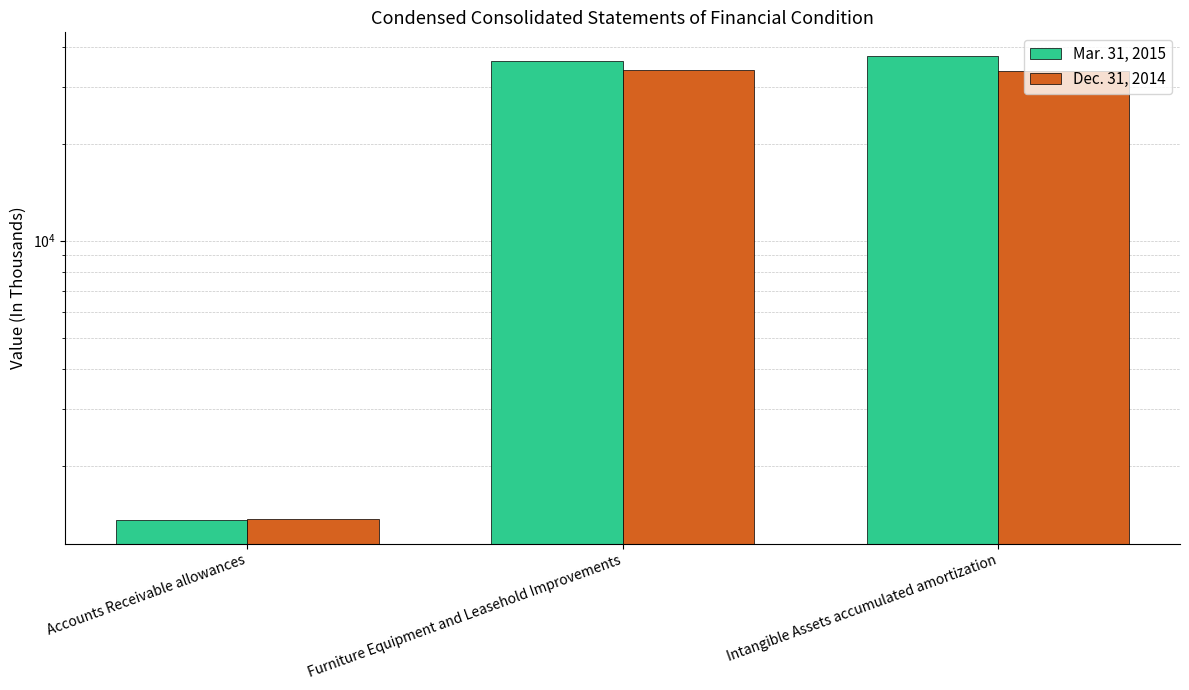

What is the value of the Mar. 31, 2015 bar at the 3rd from the left?

37617